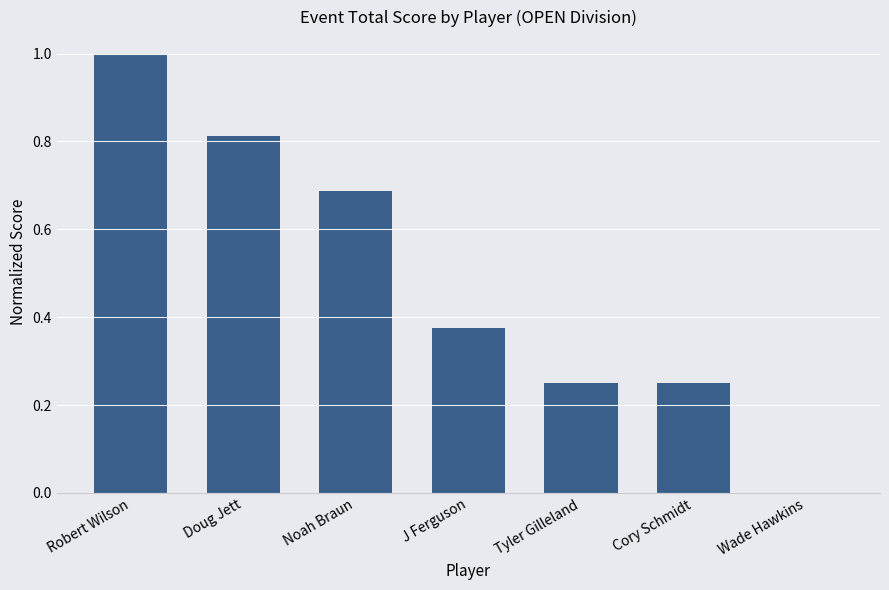

Count the number of categories in the chart.

7